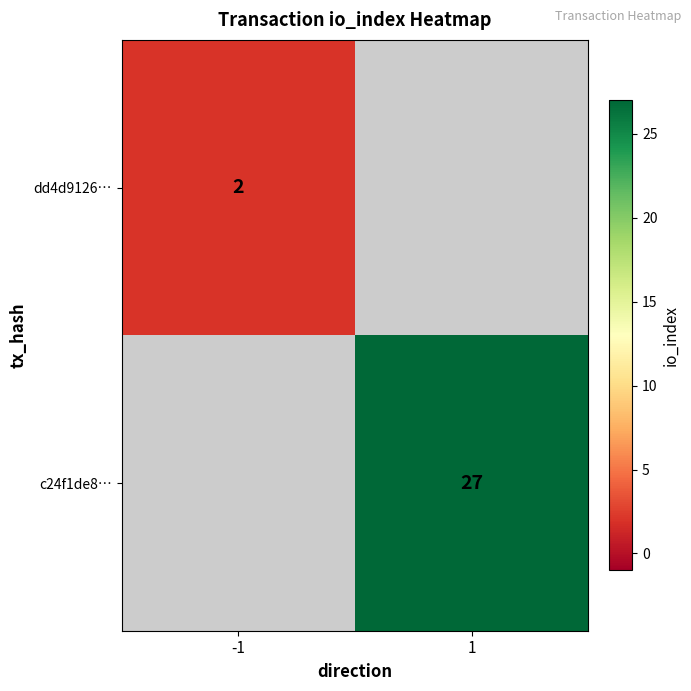

The value of c24f1de8… at 1 is 6. True or false?

False